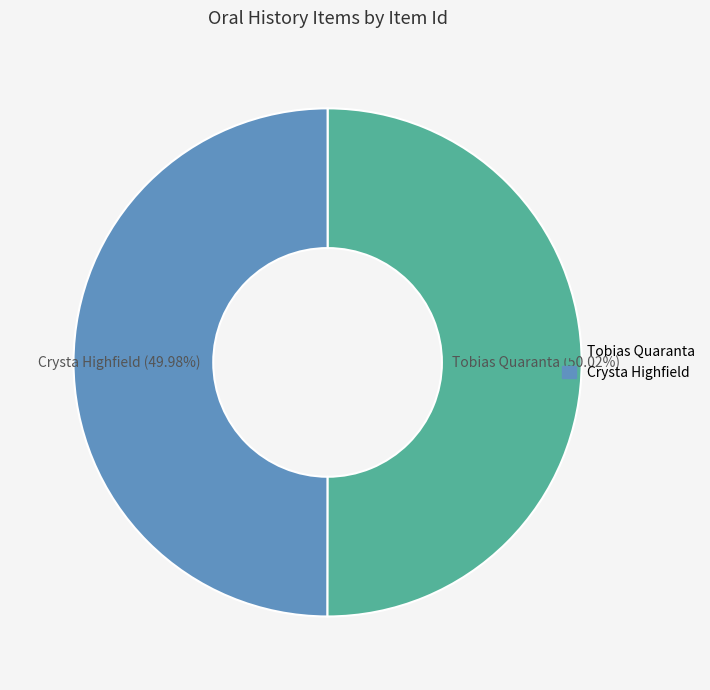

To the nearest percent, what portion does Tobias Quaranta represent?

50%